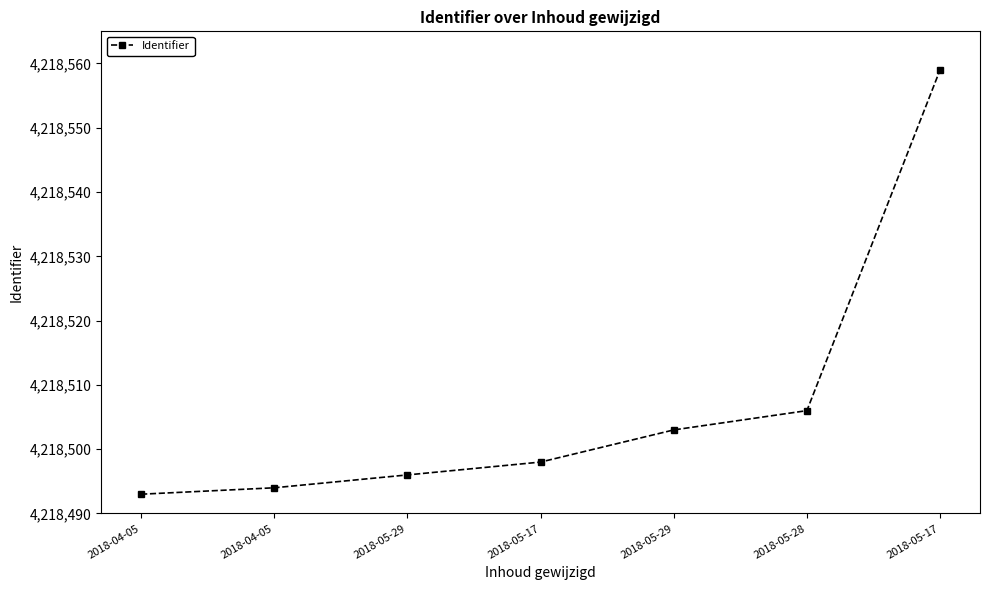

Rank the categories by value from lowest to highest.

2018-04-05, 2018-04-05, 2018-05-29, 2018-05-17, 2018-05-29, 2018-05-28, 2018-05-17